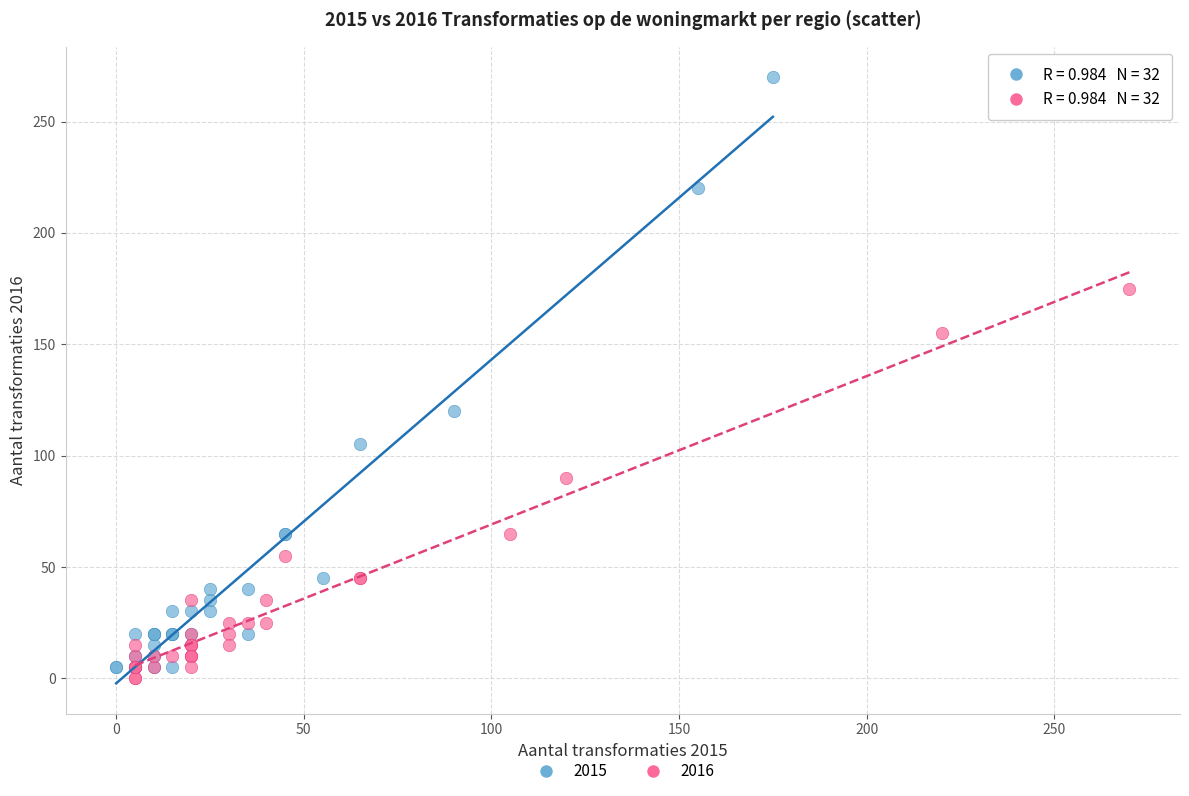

Which series contains the highest Y value?

2015